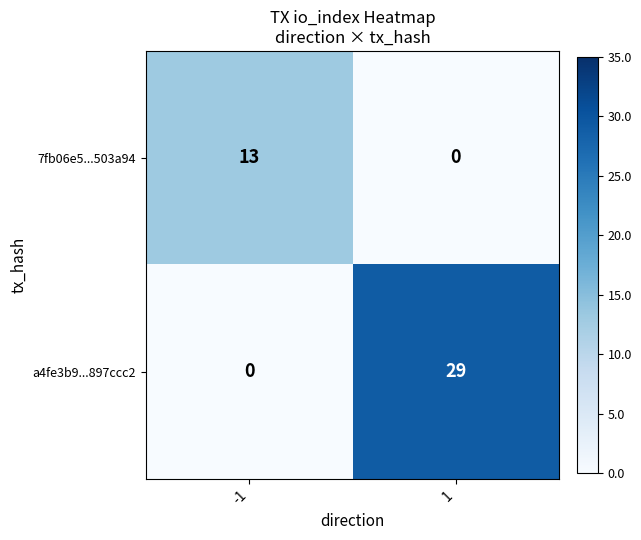

The value of a4fe3b9...897ccc2 at 1 is 29. True or false?

True